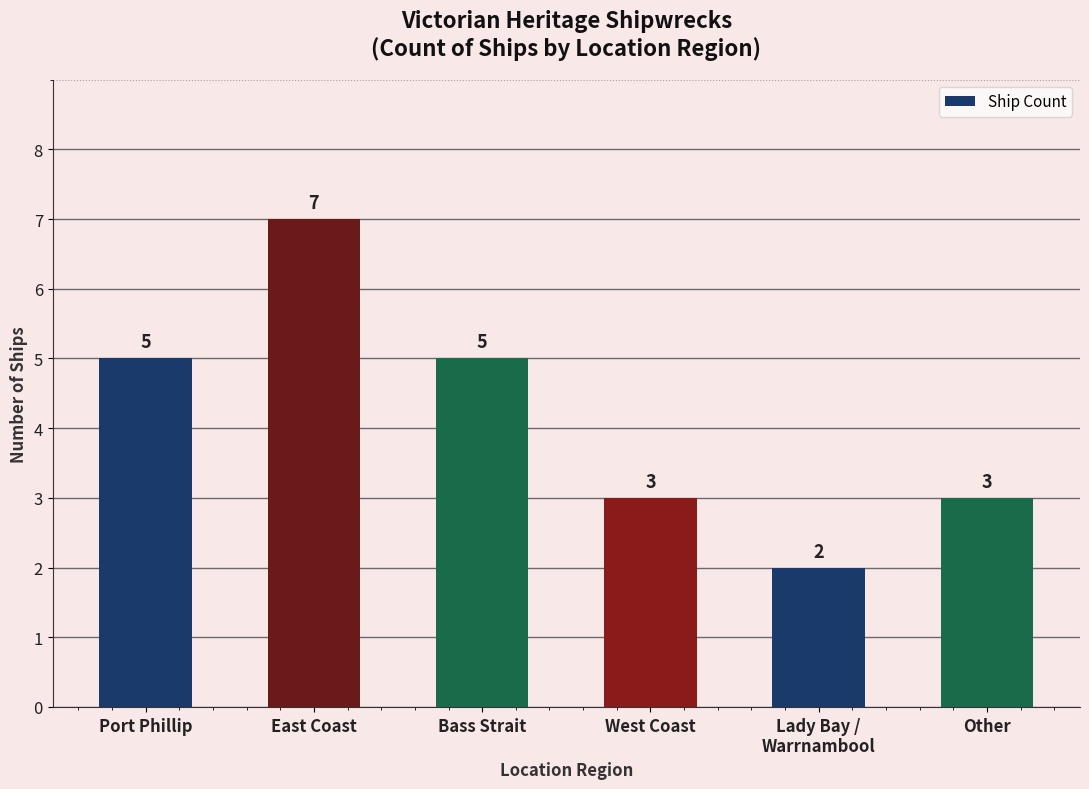

How many data points does each series have?

6